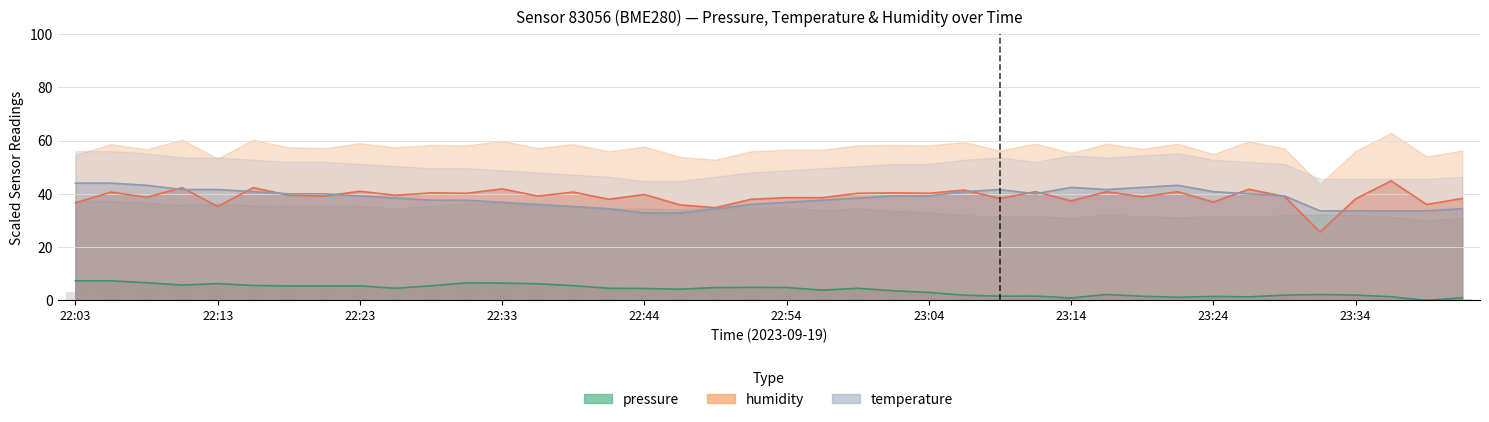

At 22:44, list the series in order from smallest to largest.

pressure, temperature, humidity